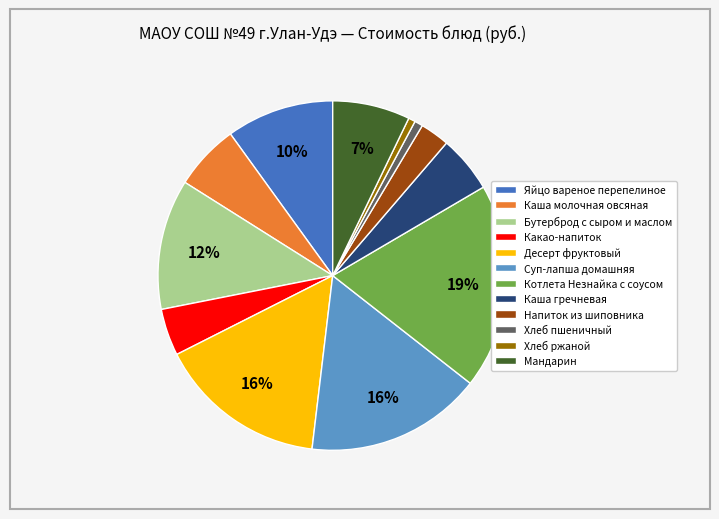

The Бутерброд с сыром и маслом slice represents 20% of the pie. True or false?

False